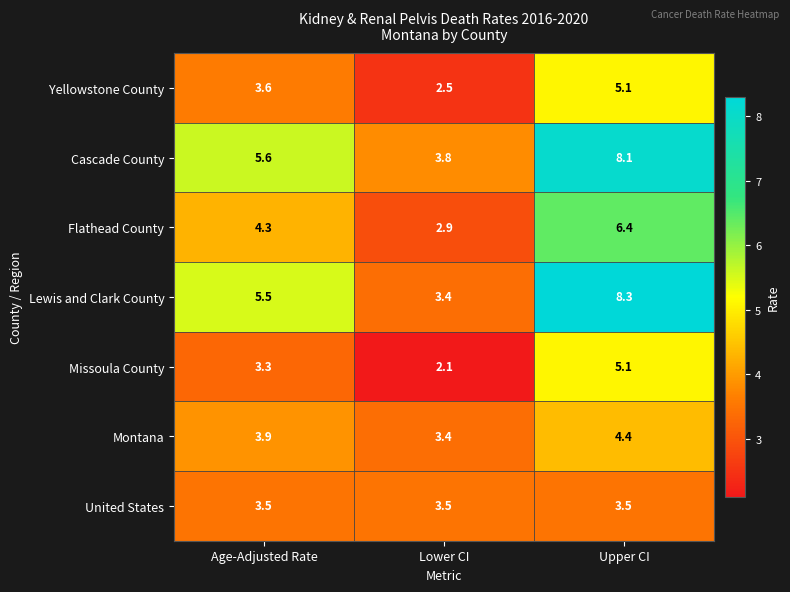

Is it true that Lewis and Clark County equals 3.4 at Lower CI?

True